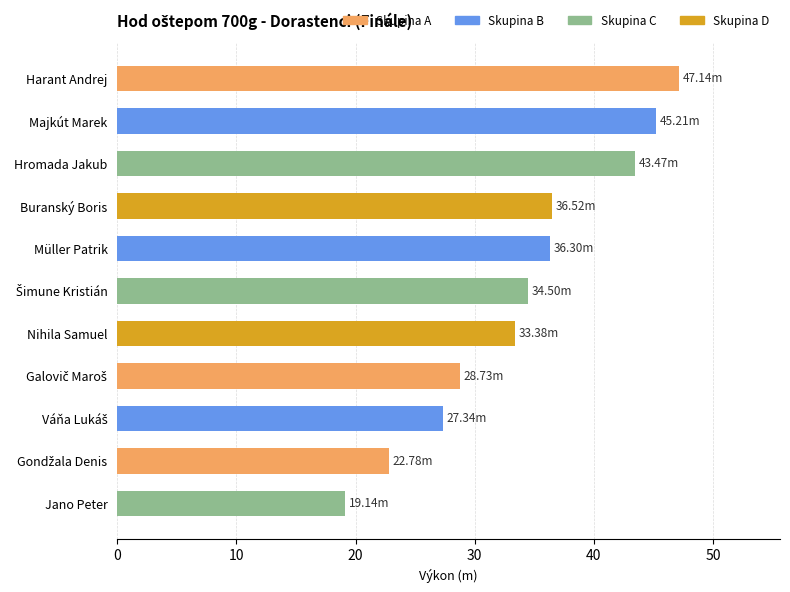

What is the ratio of the value at Jano Peter to the value at Buranský Boris?

0.5